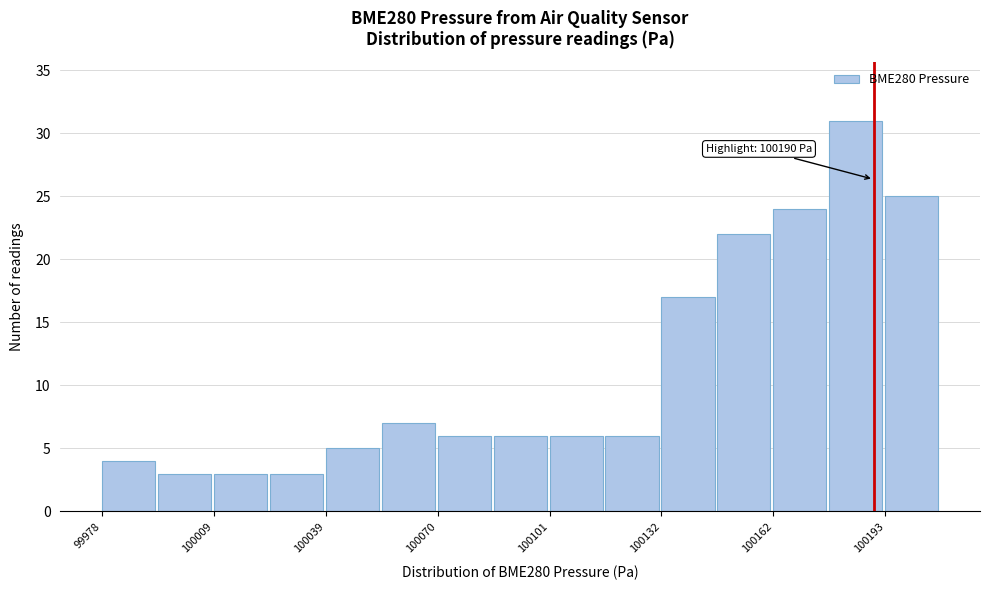

Around what value on the x-axis is the tallest bar? Give the approximate position of its centre, as read against the axis.

100185